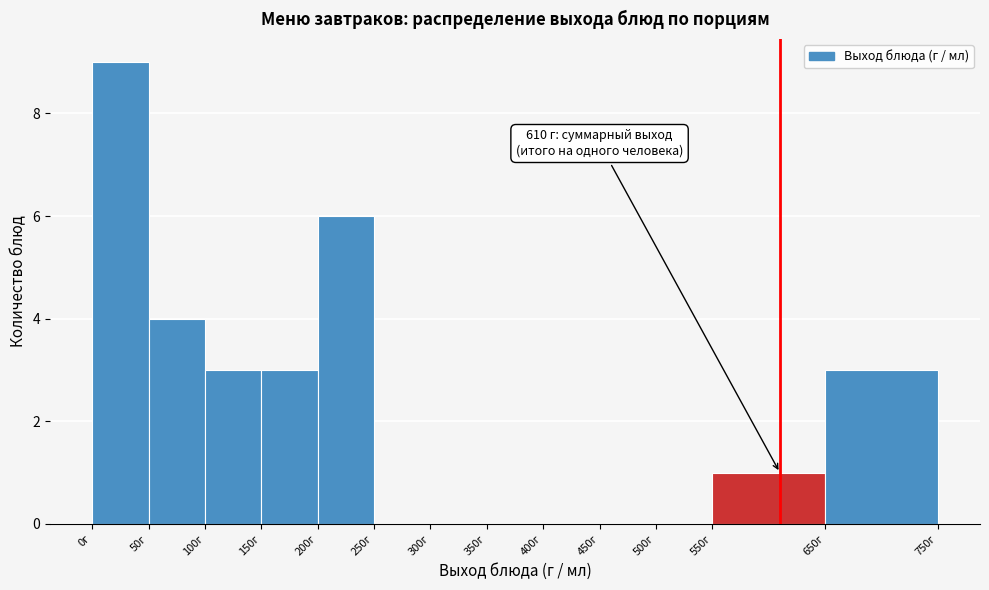

Which range on the x-axis has the tallest bar?

0 to 50